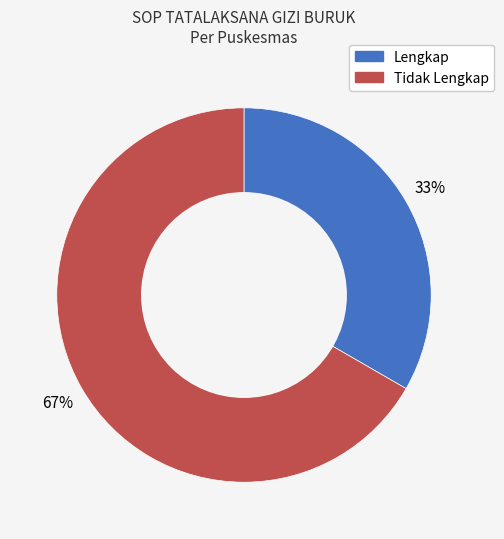

Is the sum of Tidak Lengkap and Lengkap greater than half?

Yes